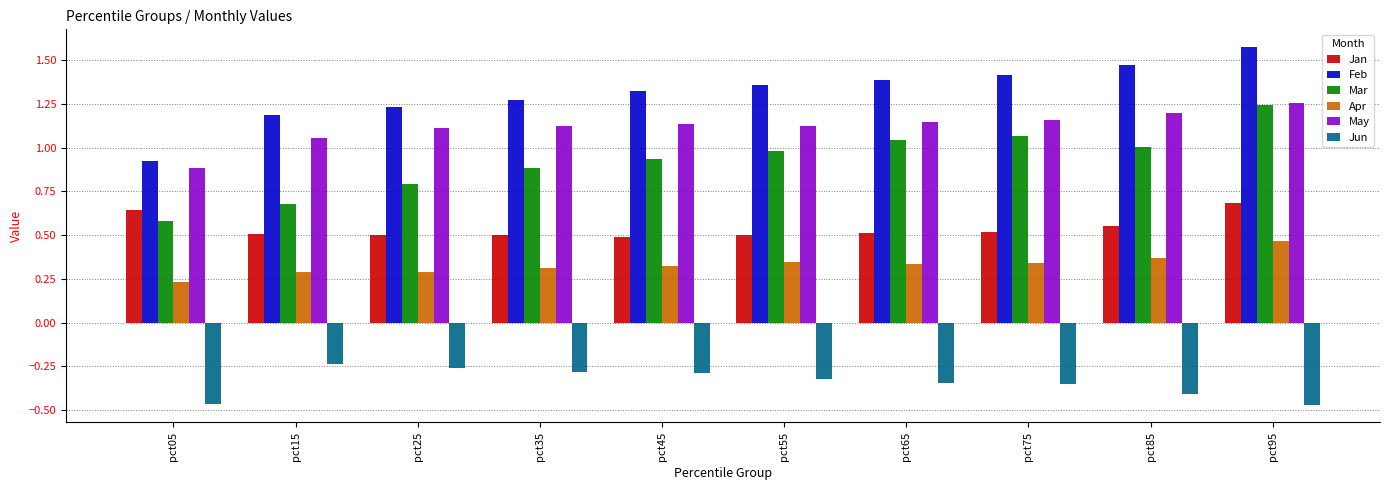

What is the spread (max minus min) of values at pct85?

1.9